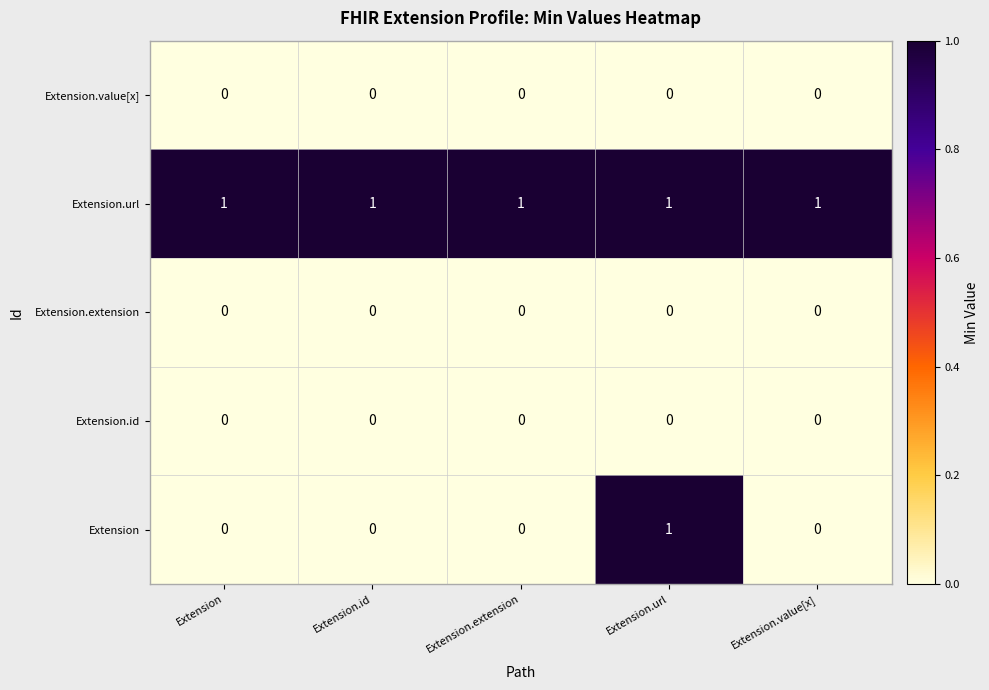

How many Extension values are between 0 and 1?

5